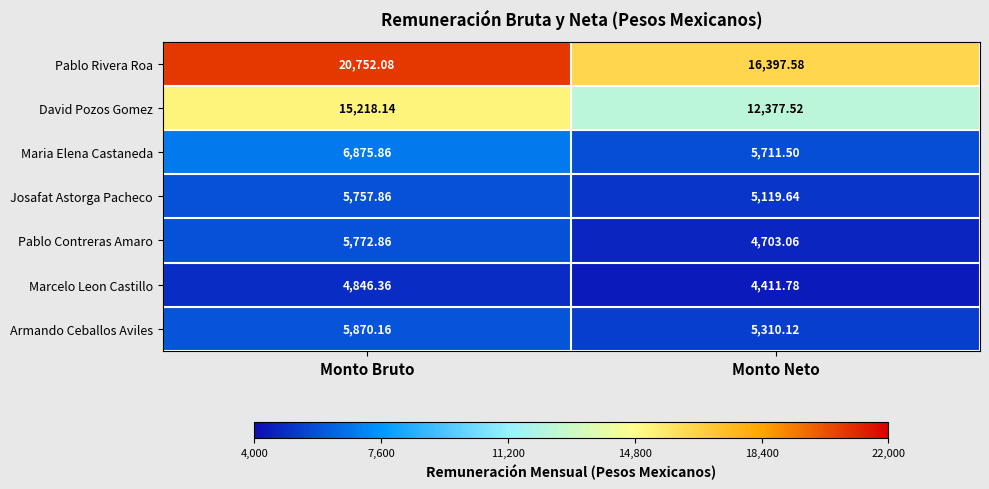

Rank the series at Monto Neto from highest to lowest value.

Pablo Rivera Roa, David Pozos Gomez, Maria Elena Castaneda, Armando Ceballos Aviles, Josafat Astorga Pacheco, Pablo Contreras Amaro, Marcelo Leon Castillo